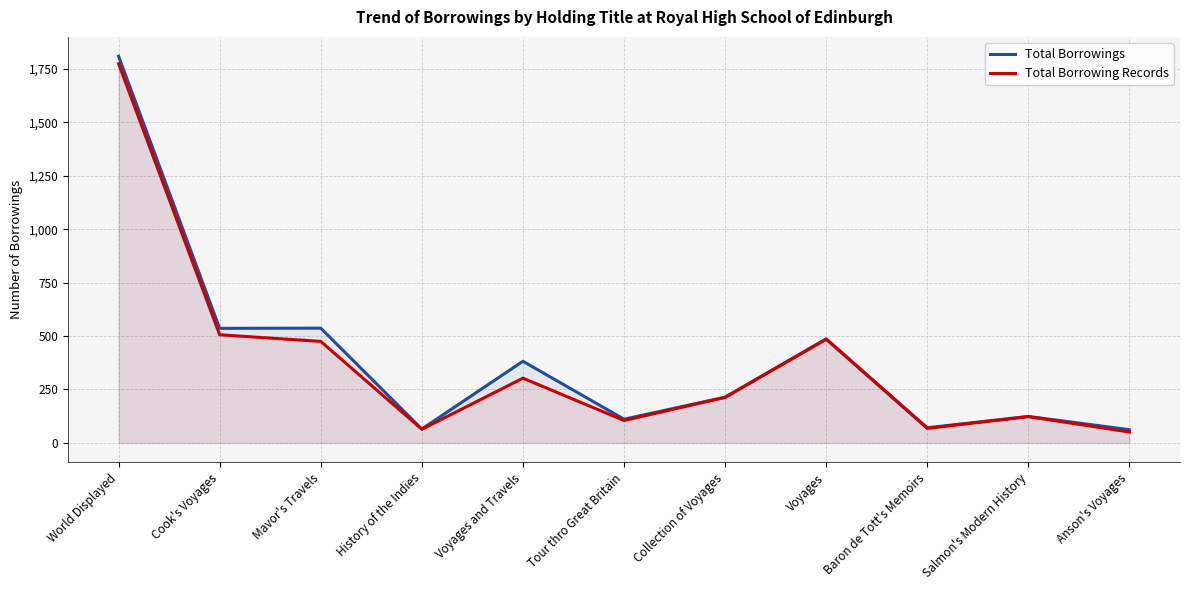

What is the spread (max minus min) of values at Tour thro Great Britain?

6